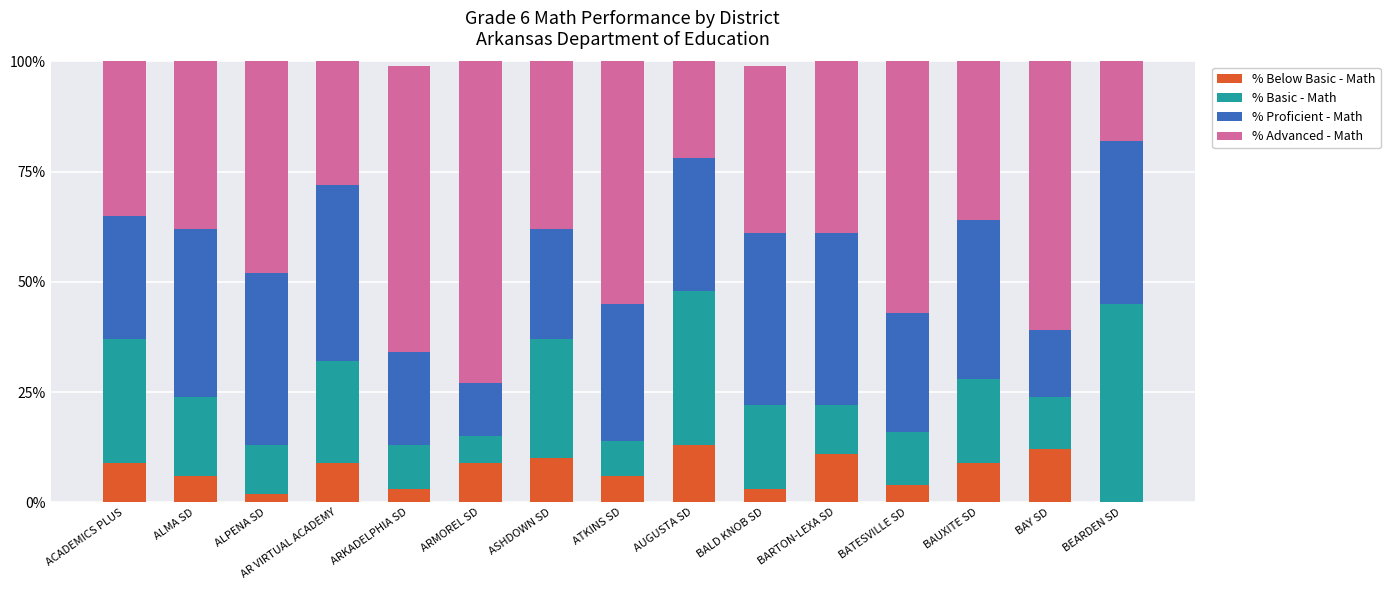

How many series are shown in this chart?

4